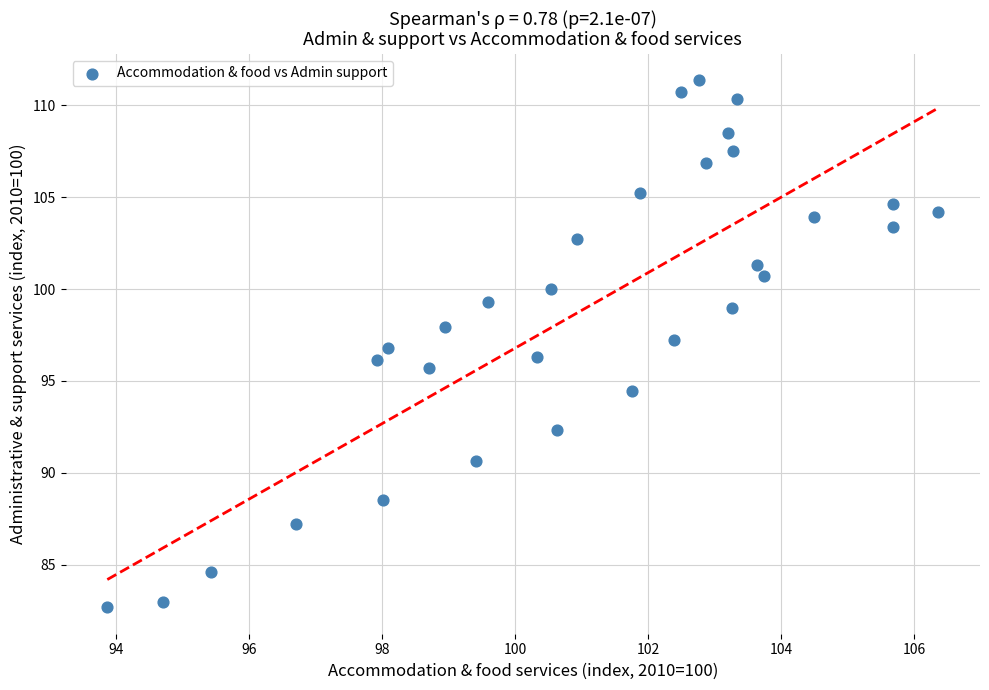

What is the range of Y values (max minus min)?

28.7